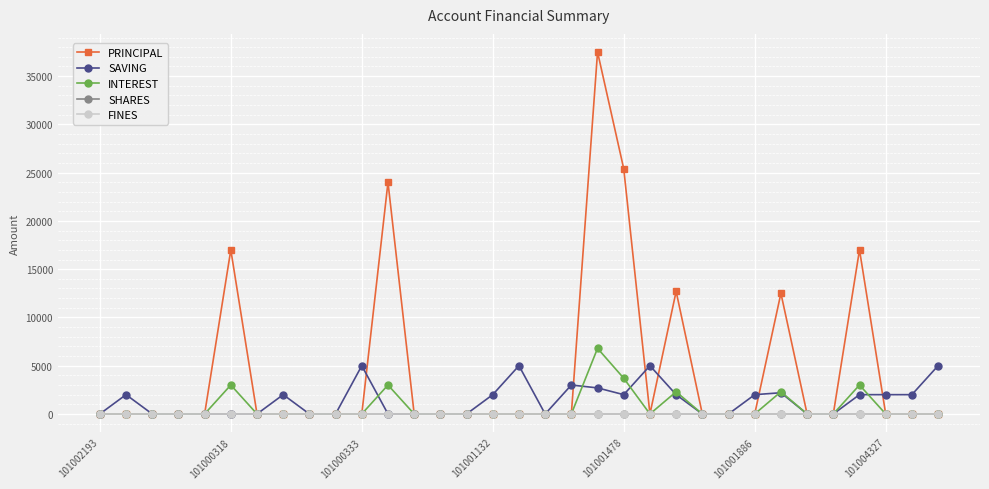

How many intersections are there between SAVING and INTEREST?

6